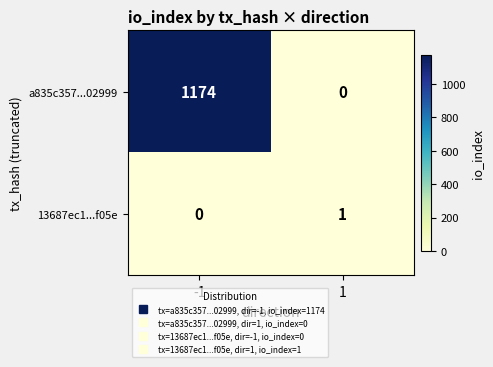

Reading left to right, extract all data points from this chart.

a835c357...02999: -1=1174	1=0
13687ec1...f05e: -1=0	1=1